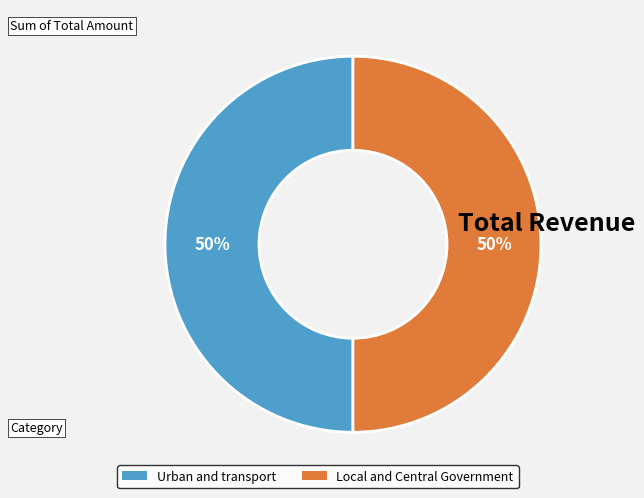

Count the number of slices in the pie.

2